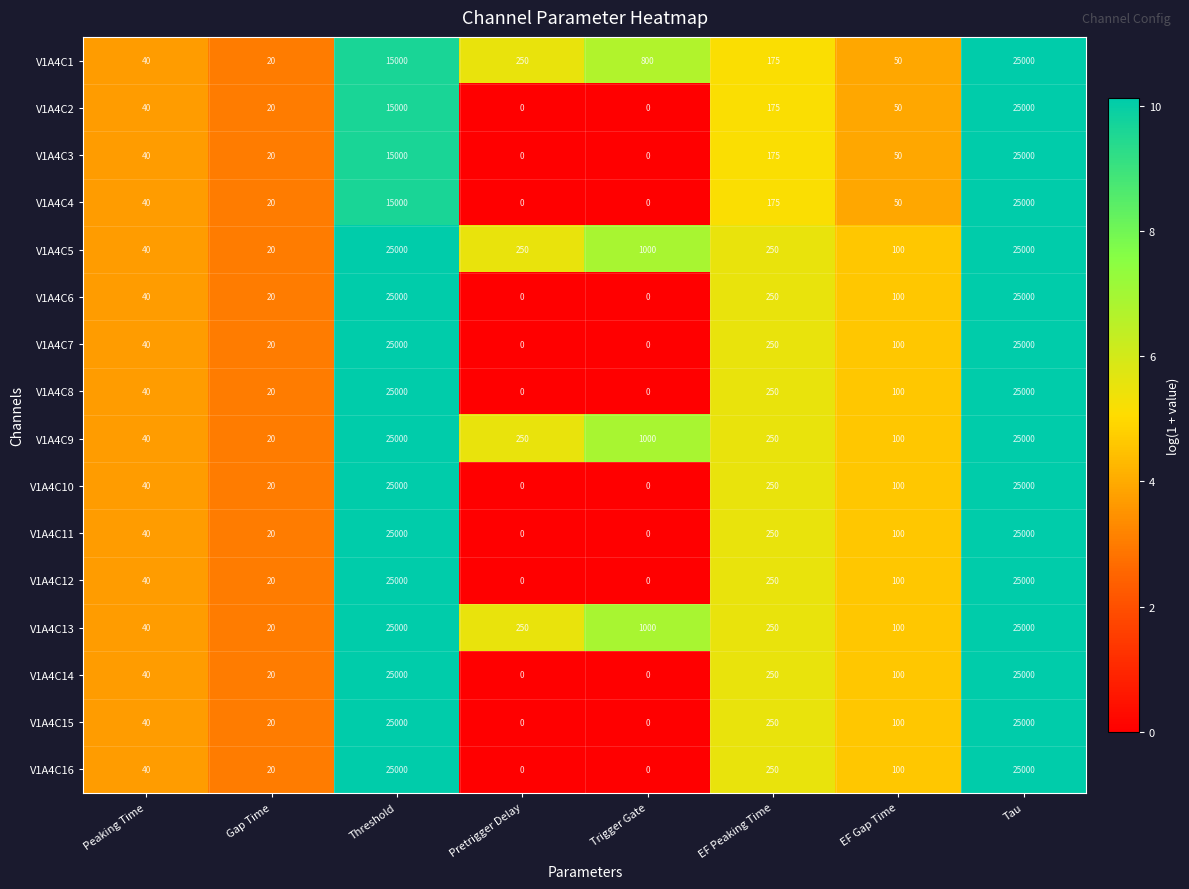

At which category is the sum across all series the highest?

Tau